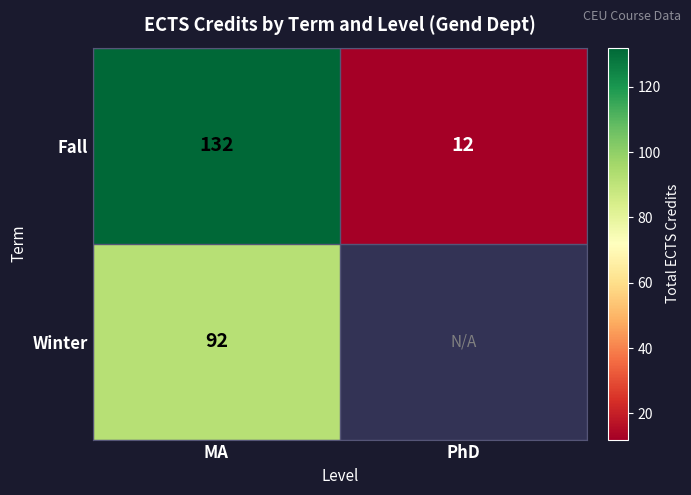

What is the difference between the highest and lowest values at MA?

40